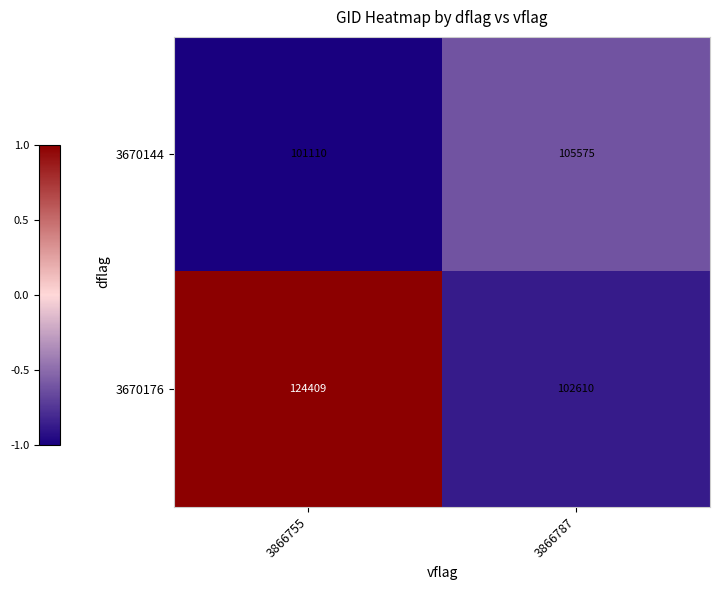

Read the 3670144 value at 3866787.

105575